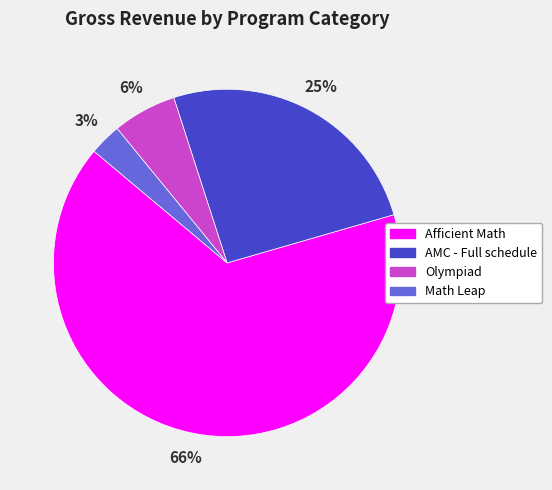

True or false: Afficient Math accounts for 66% of the total.

True